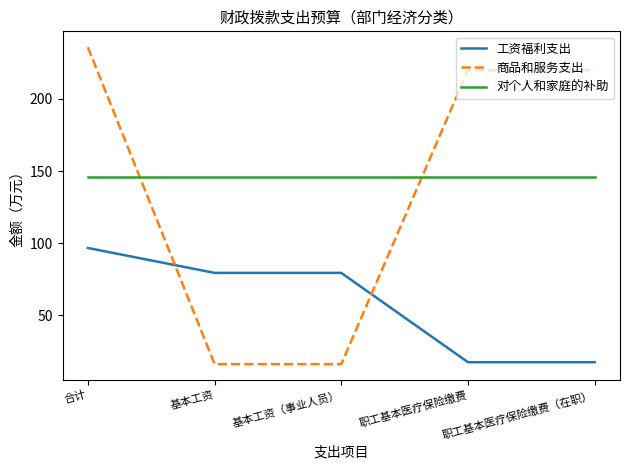

What is the sum of all 工资福利支出 values?

289.7